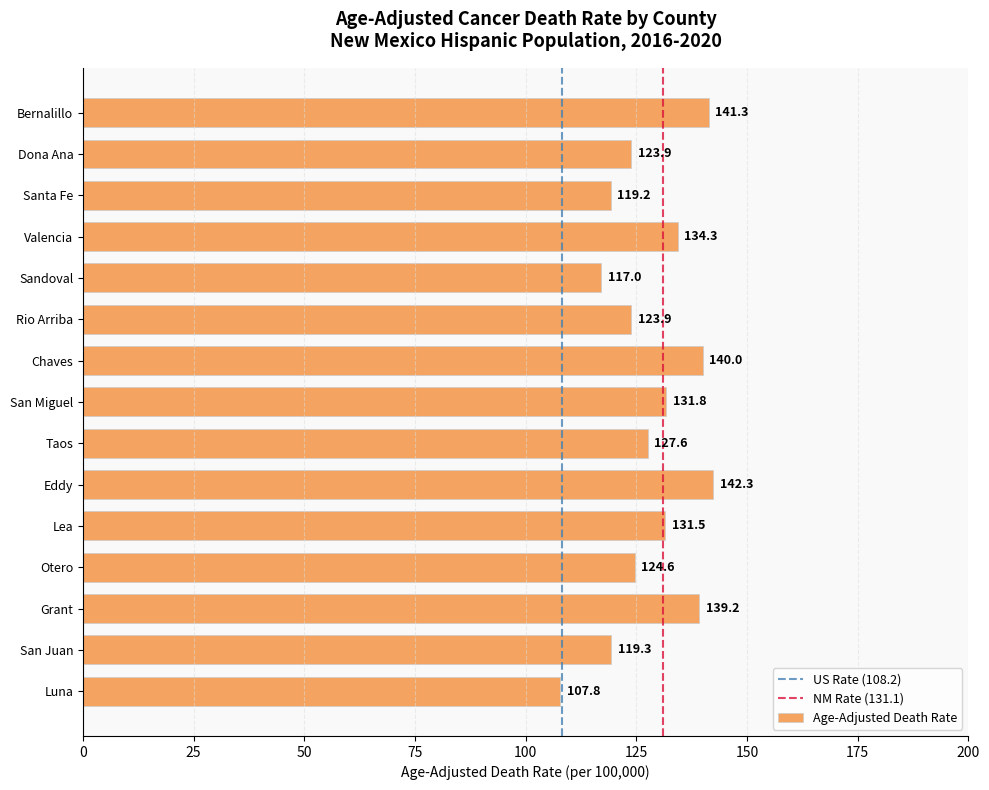

True or false: the data shows 33.4 at Eddy.

False